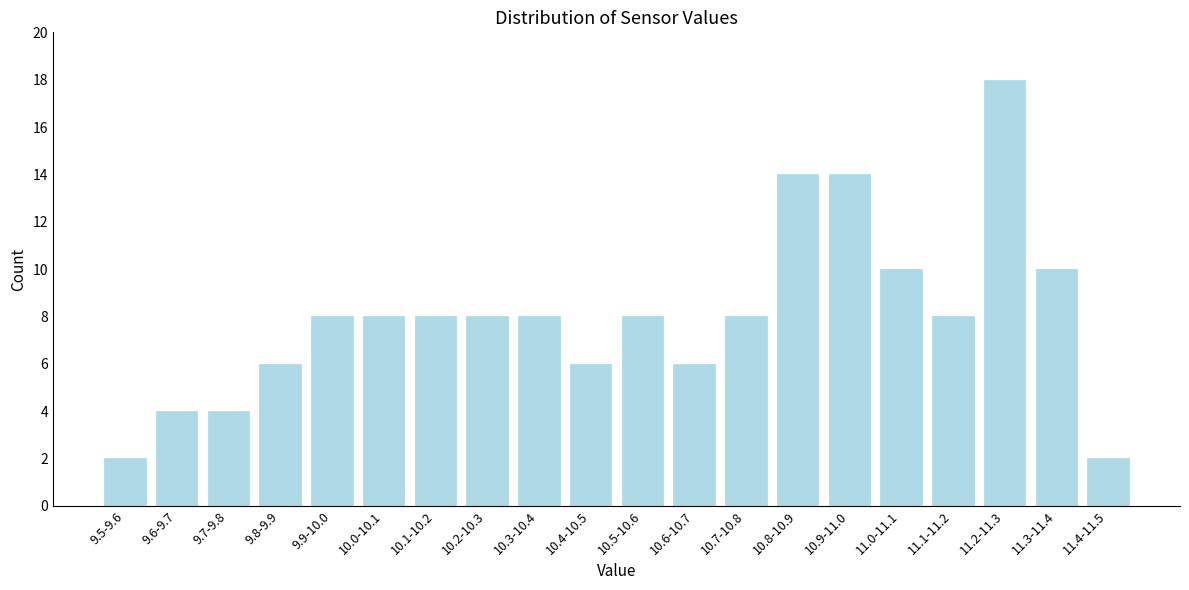

Reading left to right, transcribe all the data shown in this chart.

2	4	4	6	8	8	8	8	8	6	8	6	8	14	14	10	8	18	10	2